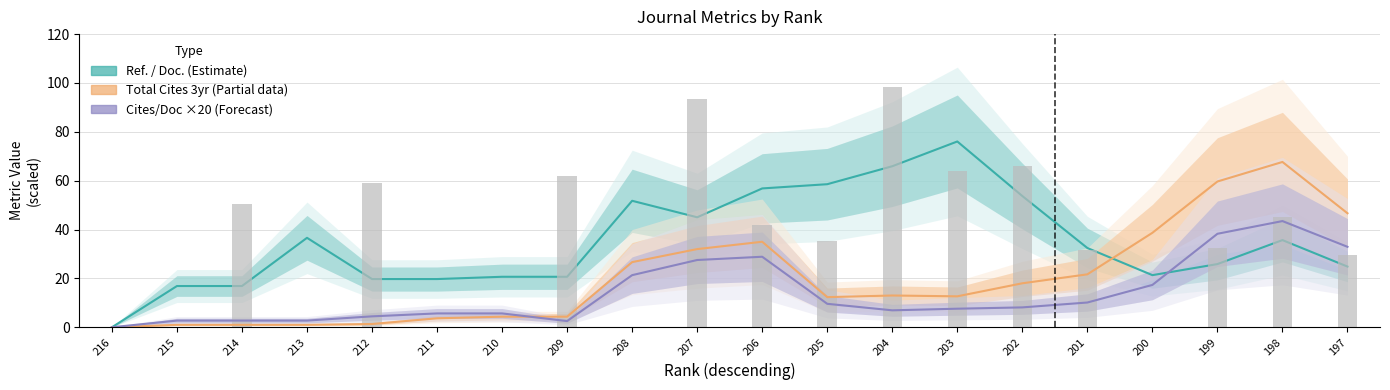

Which has a higher value, 210 or 209?

210